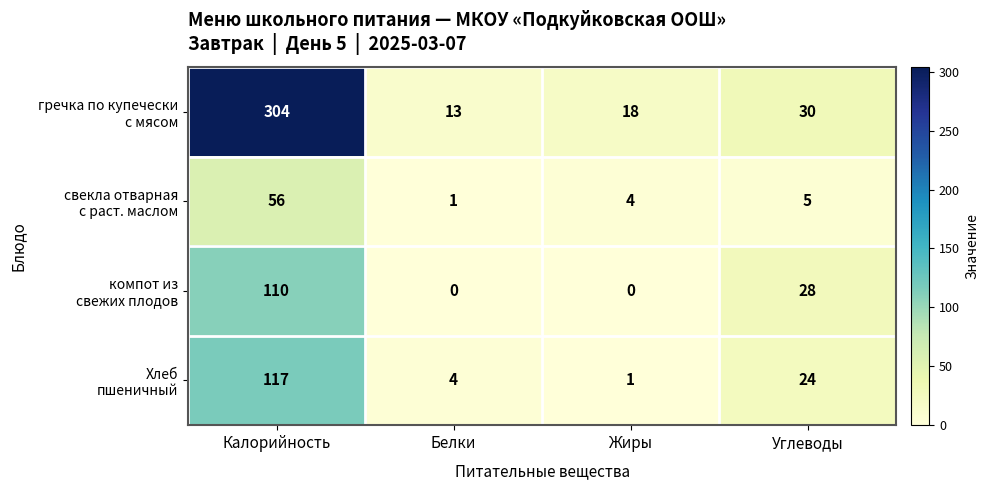

How many categories are shown in the chart?

4